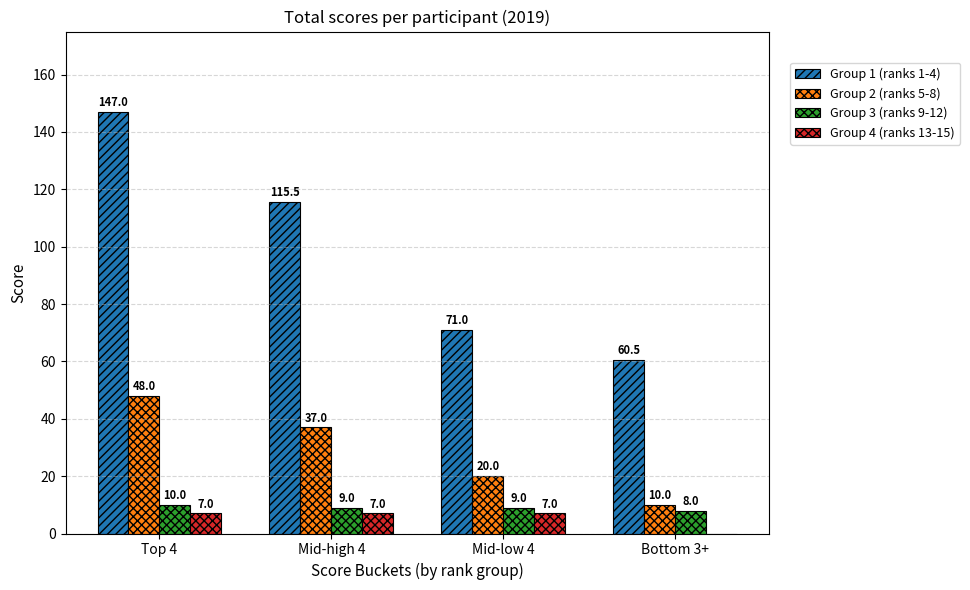

What is the spread (max minus min) of values at Mid-low 4?

64.0